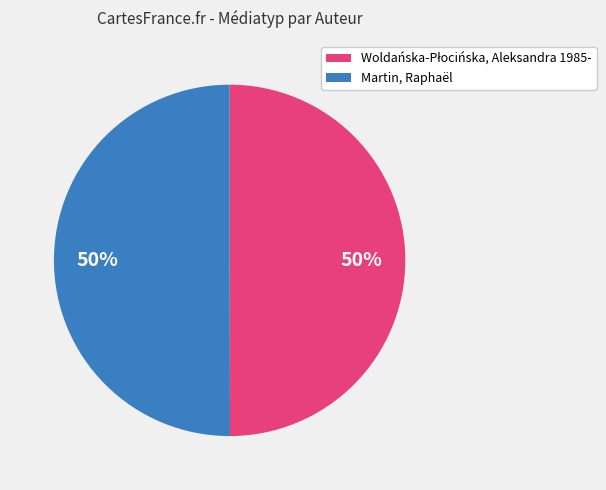

Count the number of slices in the pie.

2